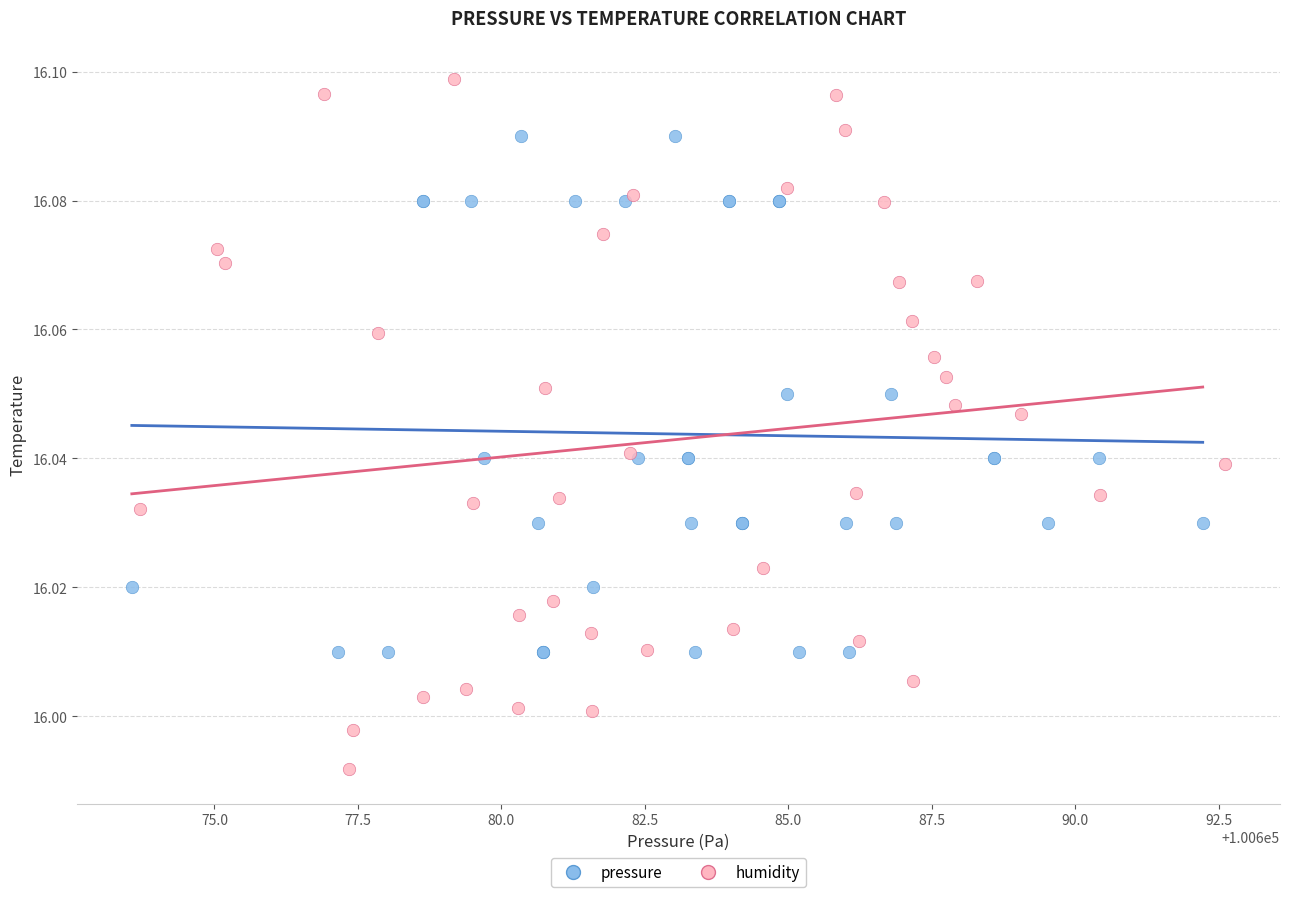

Which series reaches the maximum Y coordinate?

humidity